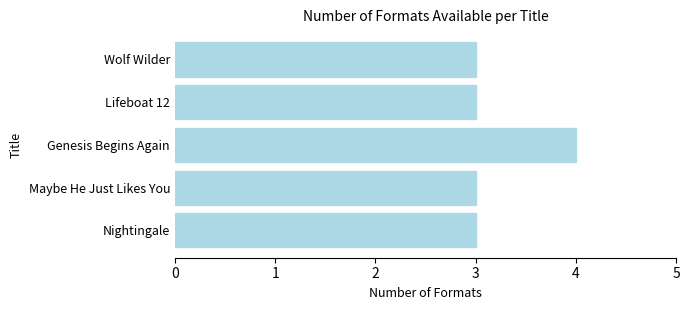

Reading top to bottom, transcribe all the data shown in this chart.

Wolf Wilder=3	Lifeboat 12=3	Genesis Begins Again=4	Maybe He Just Likes You=3	Nightingale=3